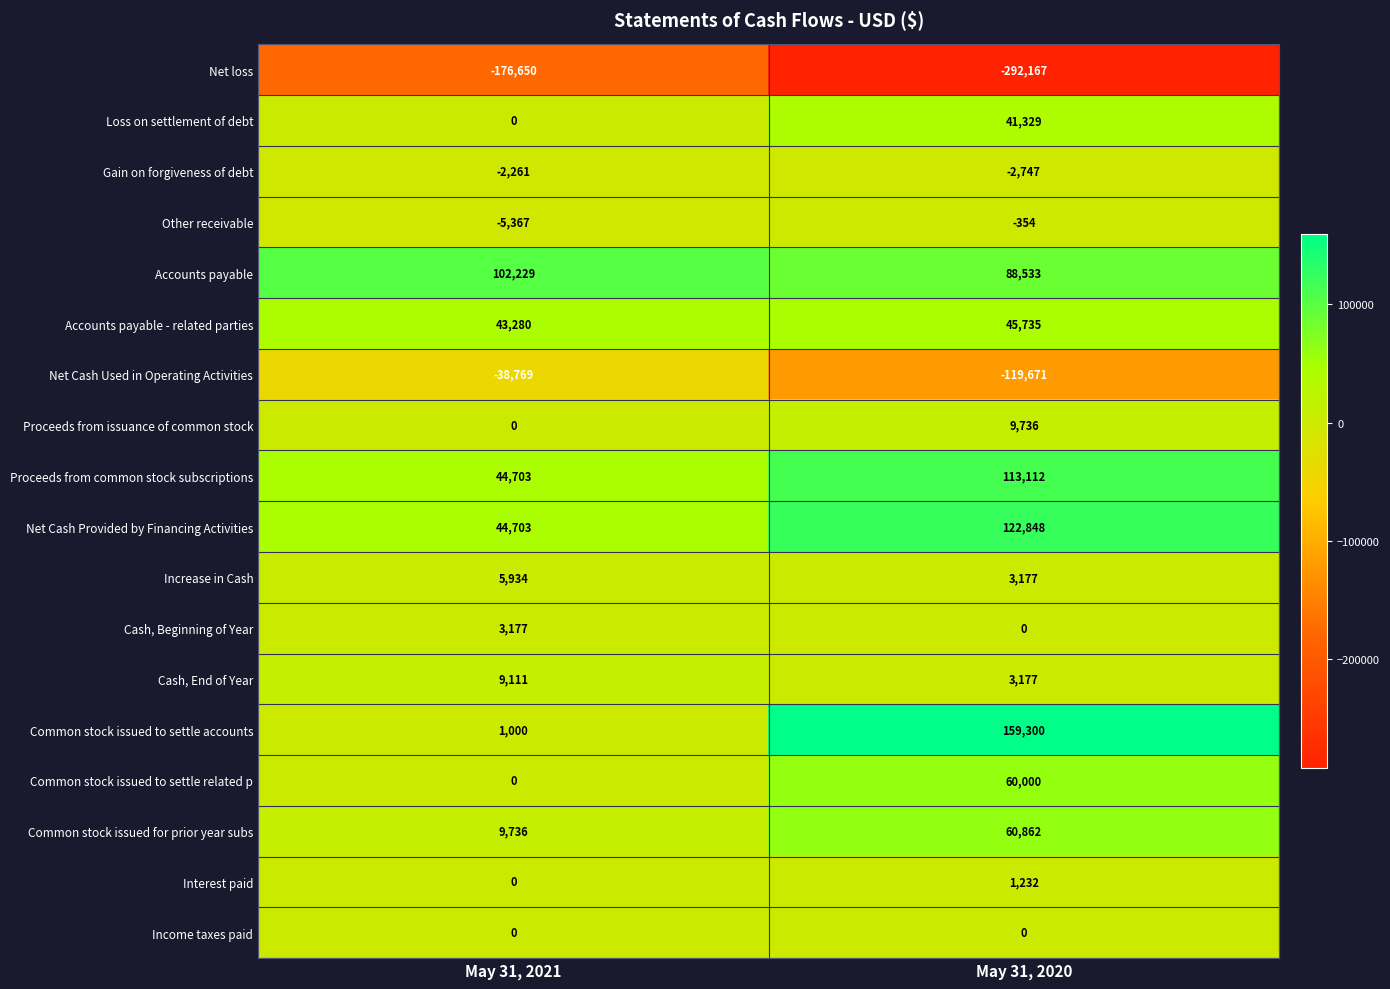

The value of Proceeds from common stock subscriptions at May 31, 2020 is 175502. True or false?

False